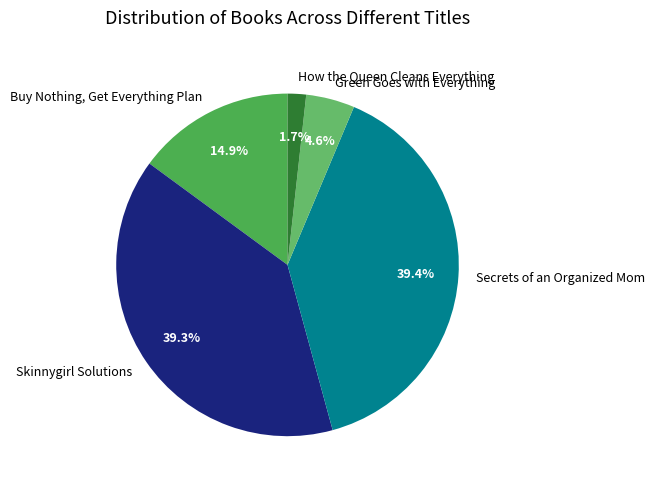

Is it true that Buy Nothing, Get Everything Plan is 15% of the pie?

True